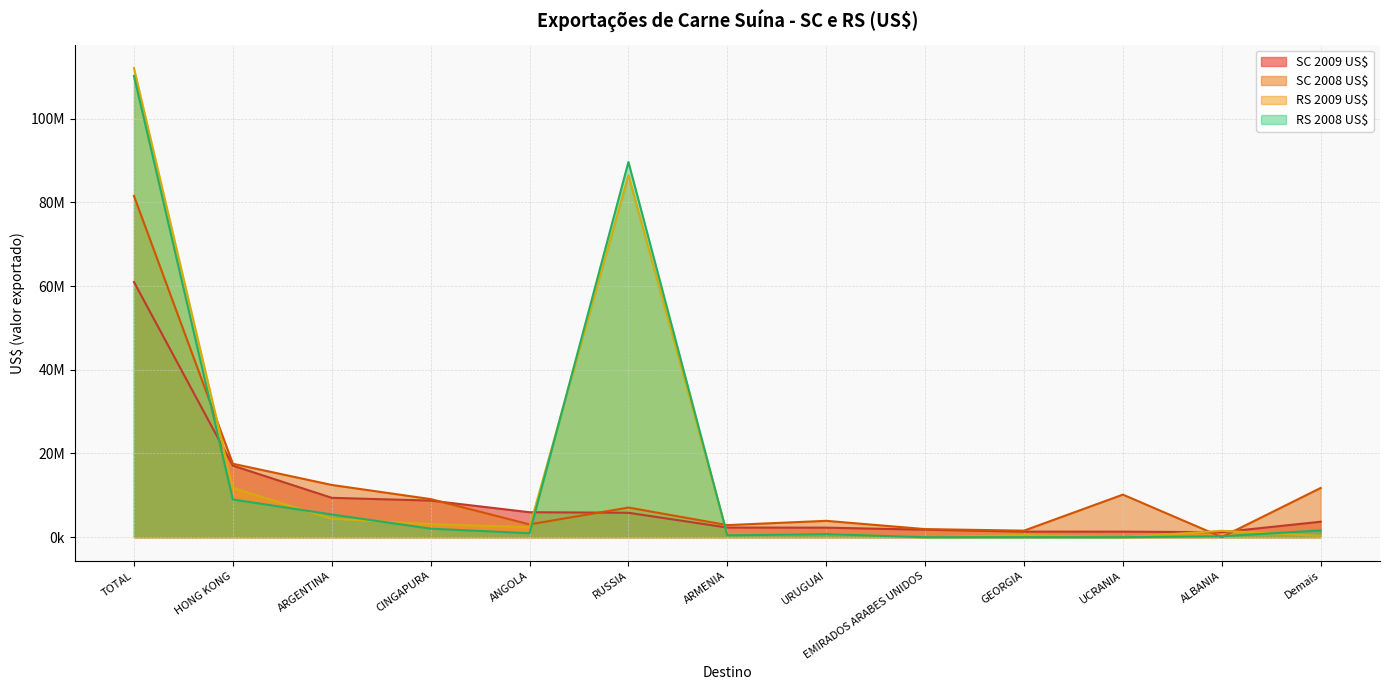

Between which two adjacent categories do RS 2009 US$ and SC 2008 US$ first intersect?

TOTAL and HONG KONG